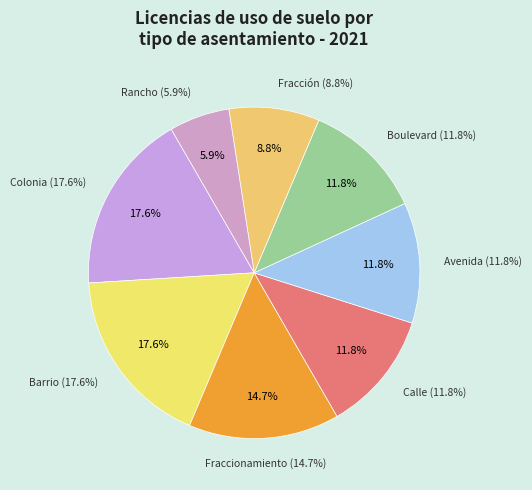

The Boulevard slice represents 12% of the pie. True or false?

True